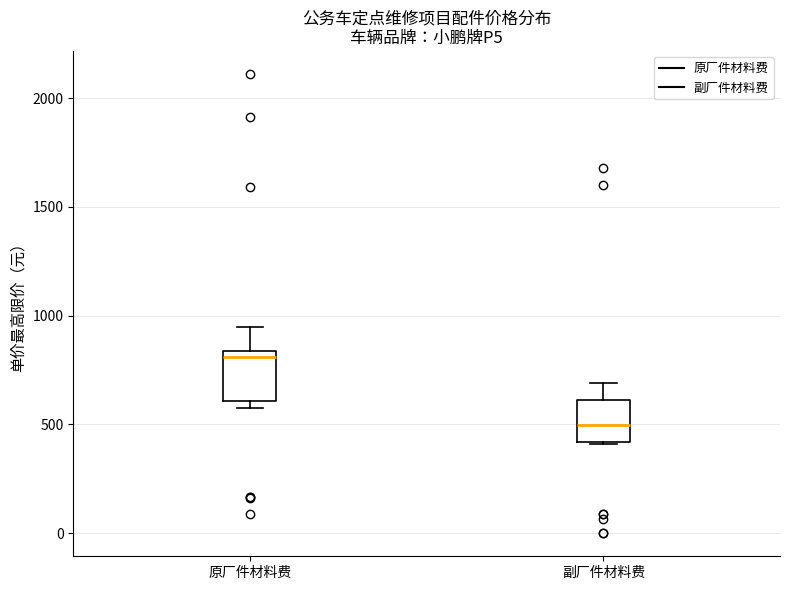

Reading left to right, transcribe this box plot: for each box, give where its median line is, the range the box spans, and where its two whiskers end, as read against the y-axis. The values are not printed on the chart, so give them approximately, as read against the axis.

原厂件材料费: median 800, box 600 to 850, whiskers 600 (just below the box's lower edge) to 950
副厂件材料费: median 500, box 400 to 600, whiskers 400 to 700